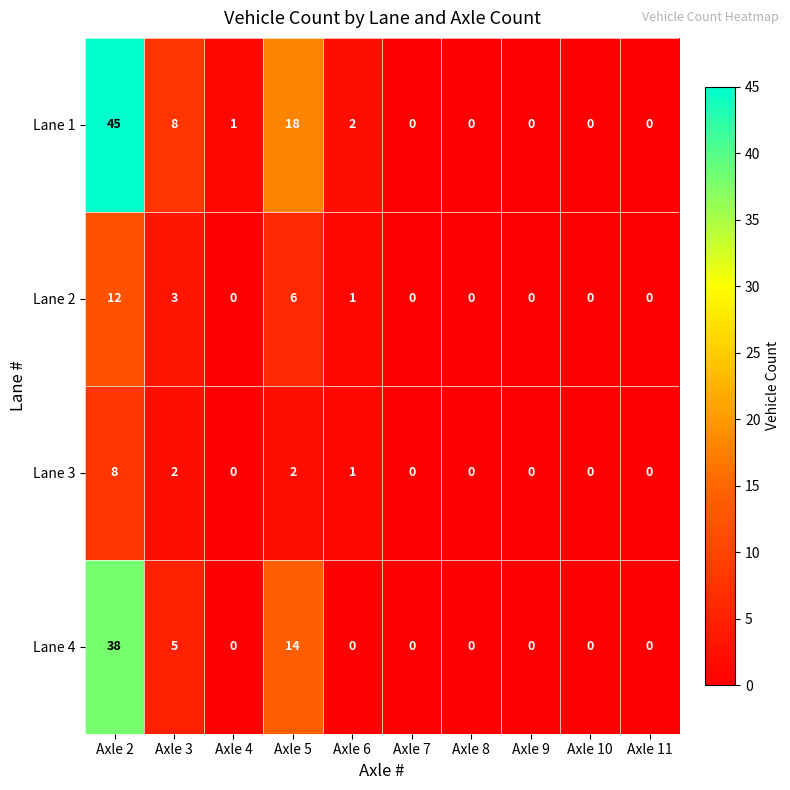

What is the greatest value displayed?

45